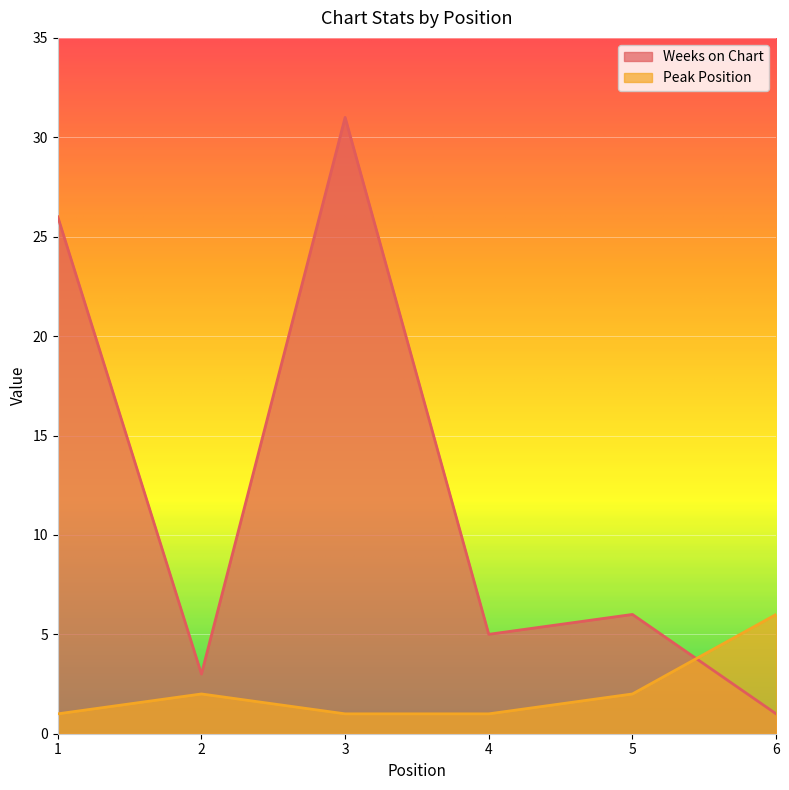

Reading left to right, list all the values displayed in this chart.

Weeks on Chart: 1=26	2=3	3=31	4=5	5=6	6=1
Peak Position: 1=1	2=2	3=1	4=1	5=2	6=6